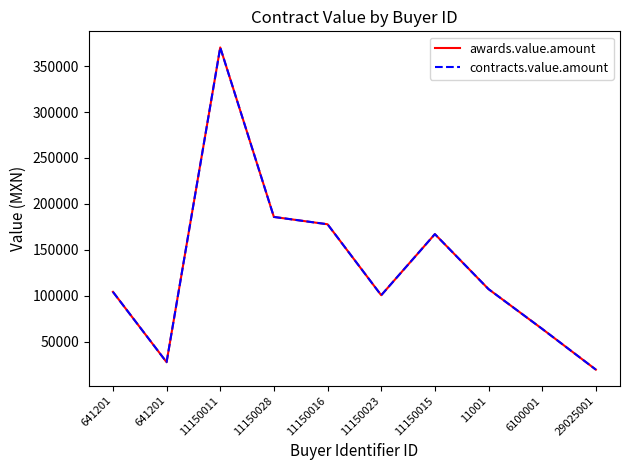

In contracts.value.amount, how many points are lower than both neighbors (excluding endpoints)?

2